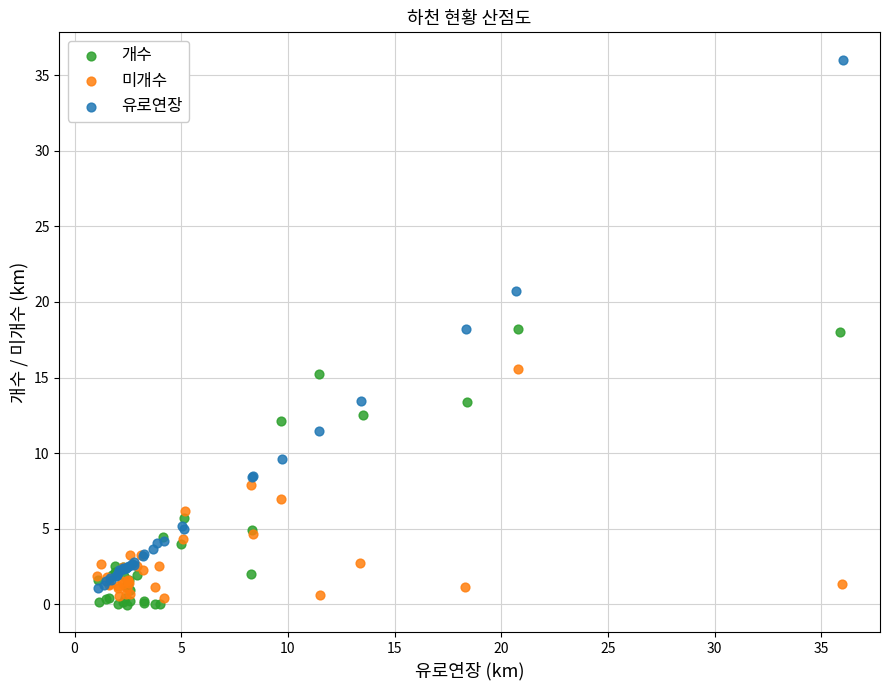

Which series reaches the maximum Y coordinate?

유로연장